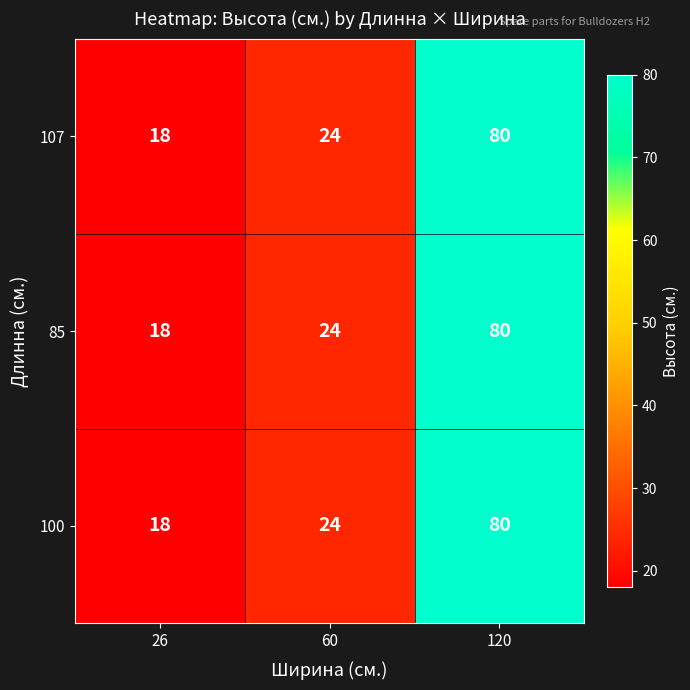

What is the maximum value shown in the chart?

80